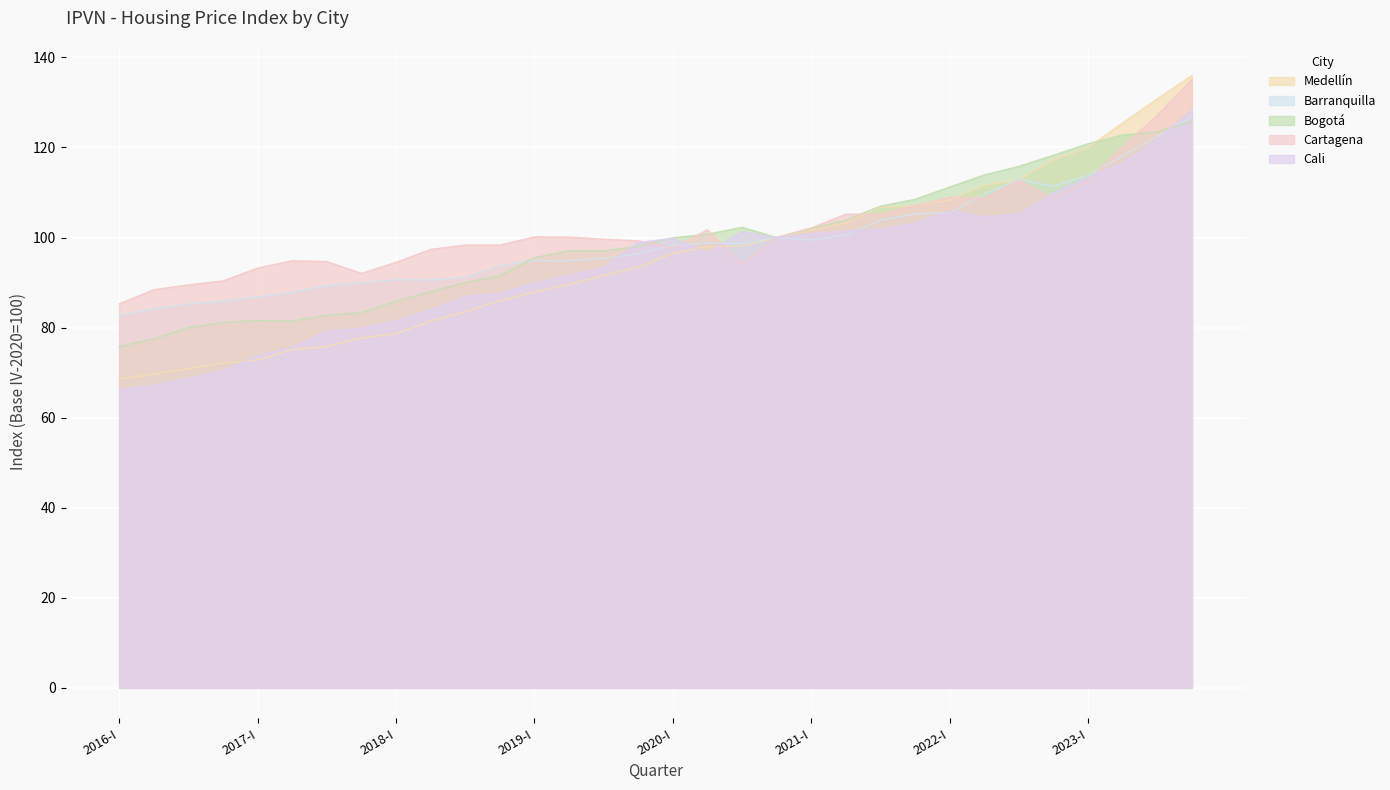

At which label is Bogotá closest to 100?

2020-IV